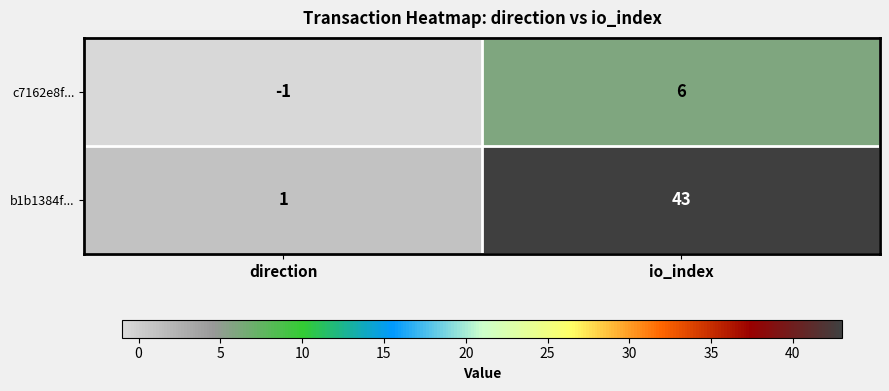

At direction, list the series in order from smallest to largest.

c7162e8f..., b1b1384f...